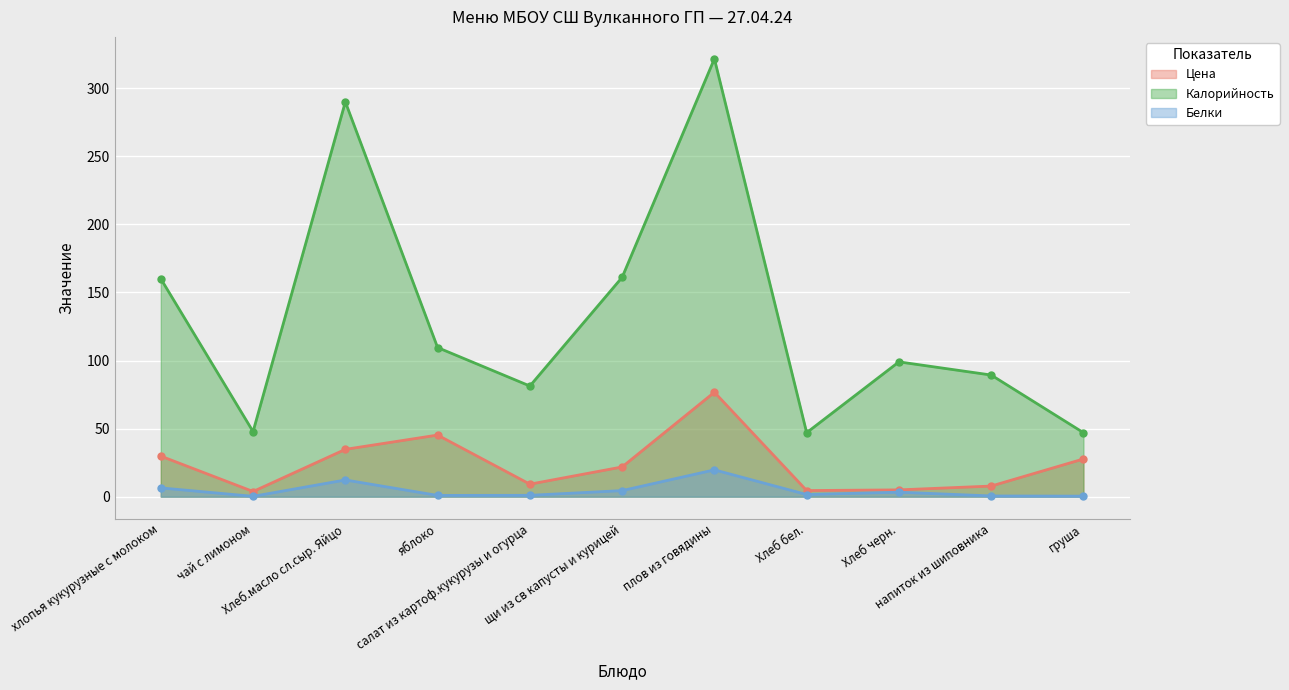

What is the difference between the maximum and minimum values in the Белки series?

19.4